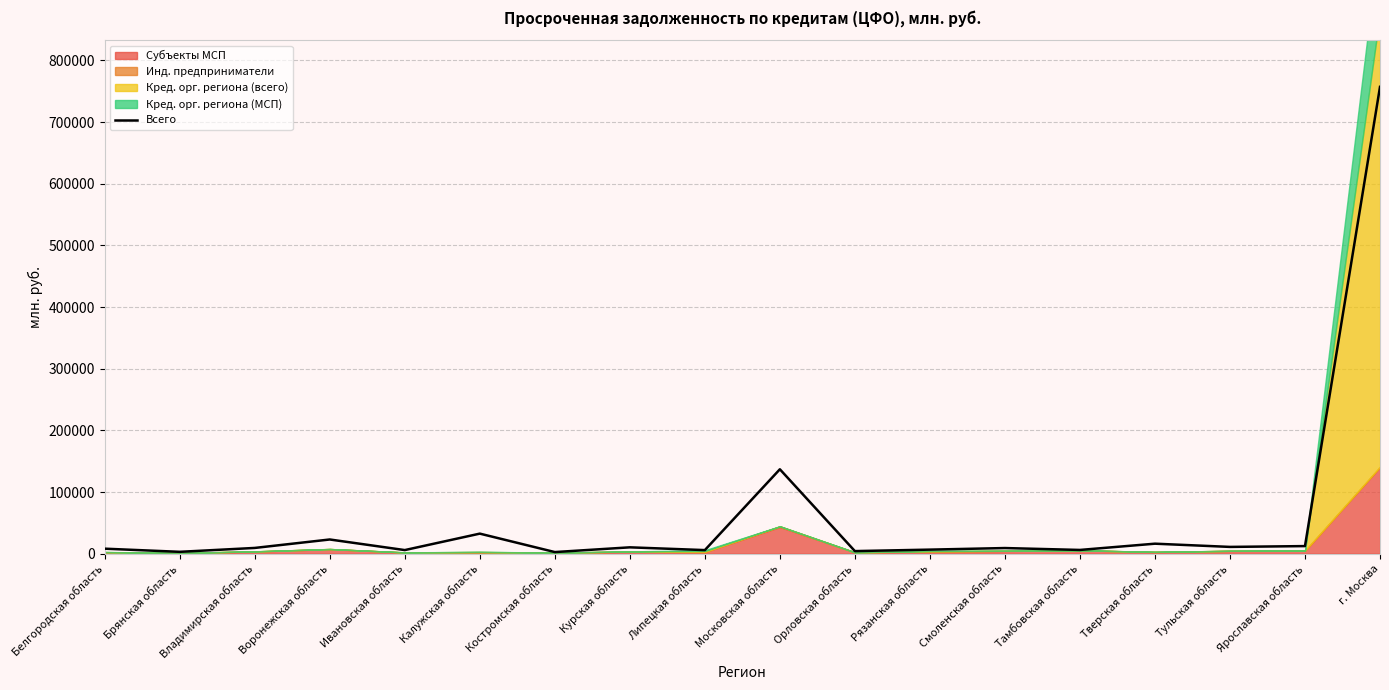

What is the minimum value shown in the chart?

2661